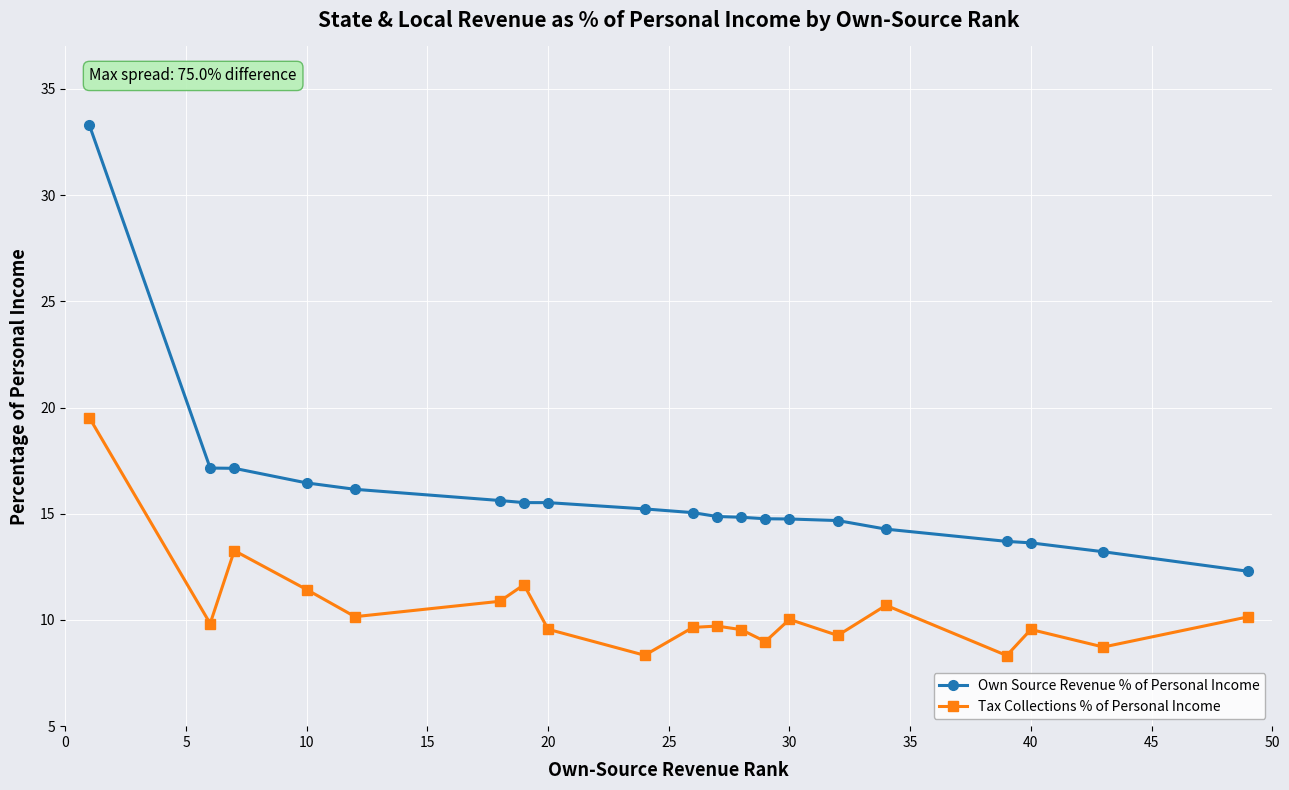

Which series has the widest spread of values?

Own Source Revenue % of Personal Income